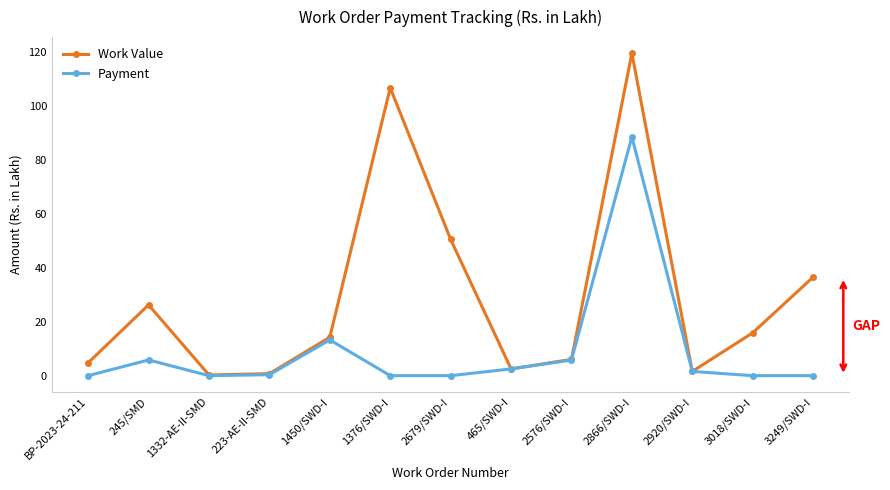

What is the average value of the Work Value series?

29.7